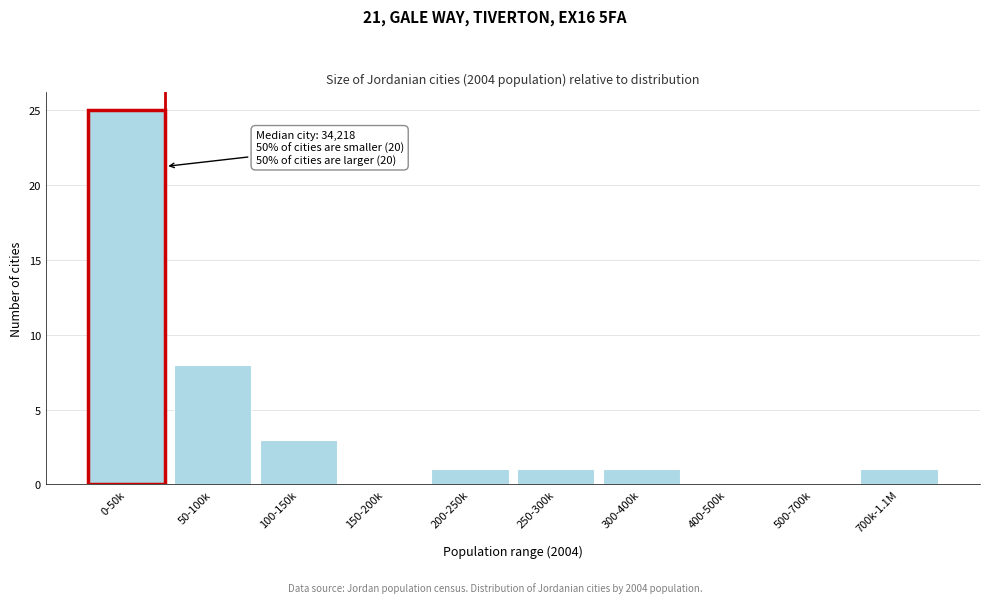

Reading right to left, extract all data points from this chart.

700k-1.1M=1	500-700k=0	400-500k=0	300-400k=1	250-300k=1	200-250k=1	150-200k=0	100-150k=3	50-100k=8	0-50k=25